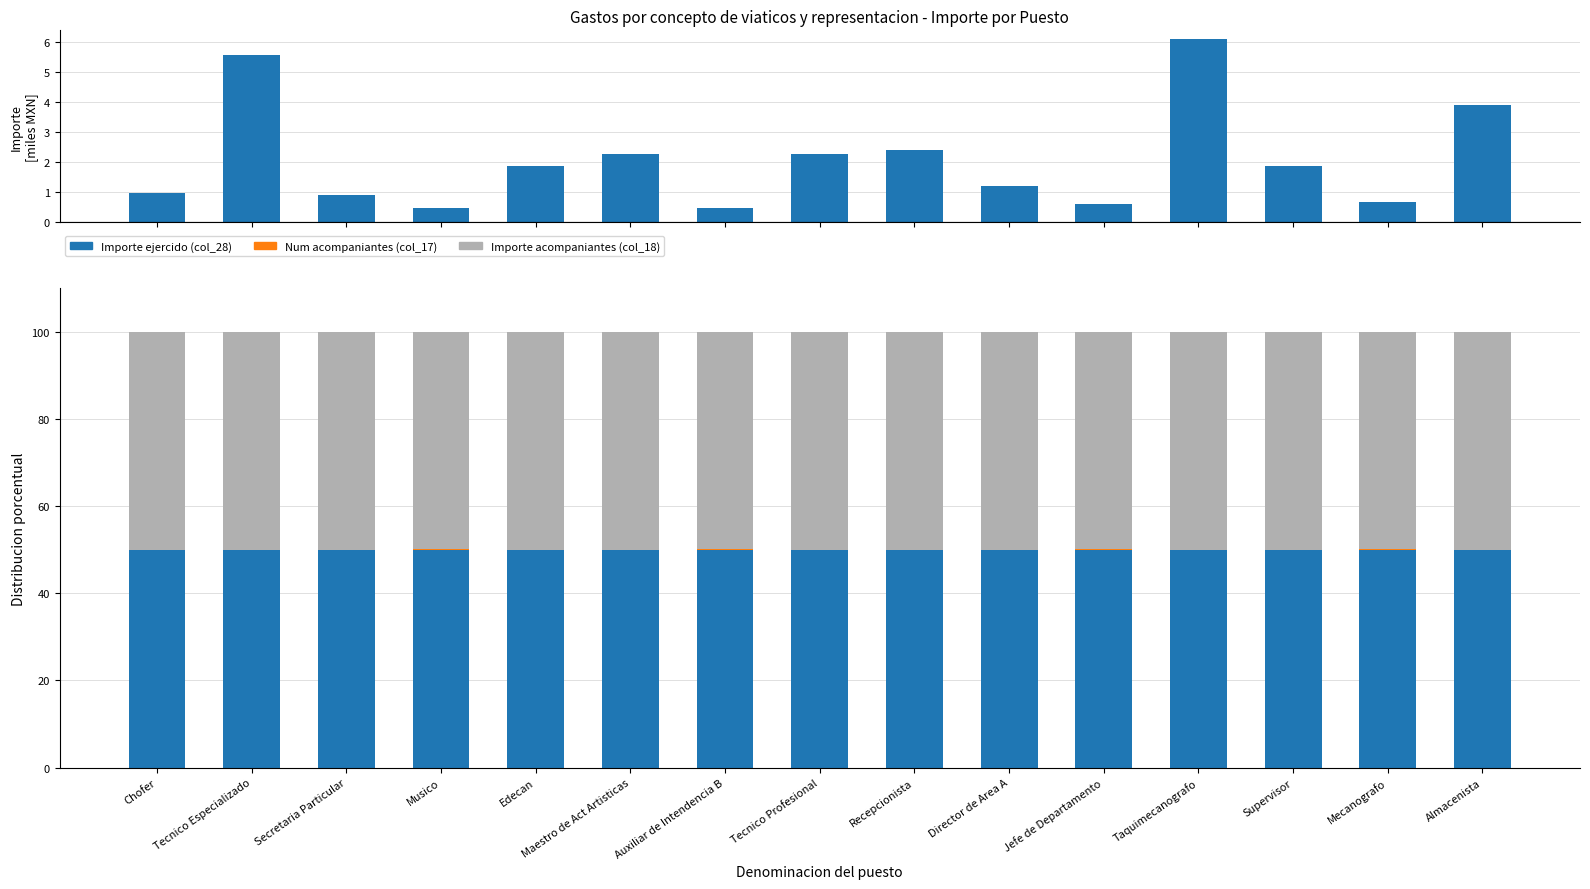

What is the label of the 9th bar from the right?

Auxiliar de Intendencia B